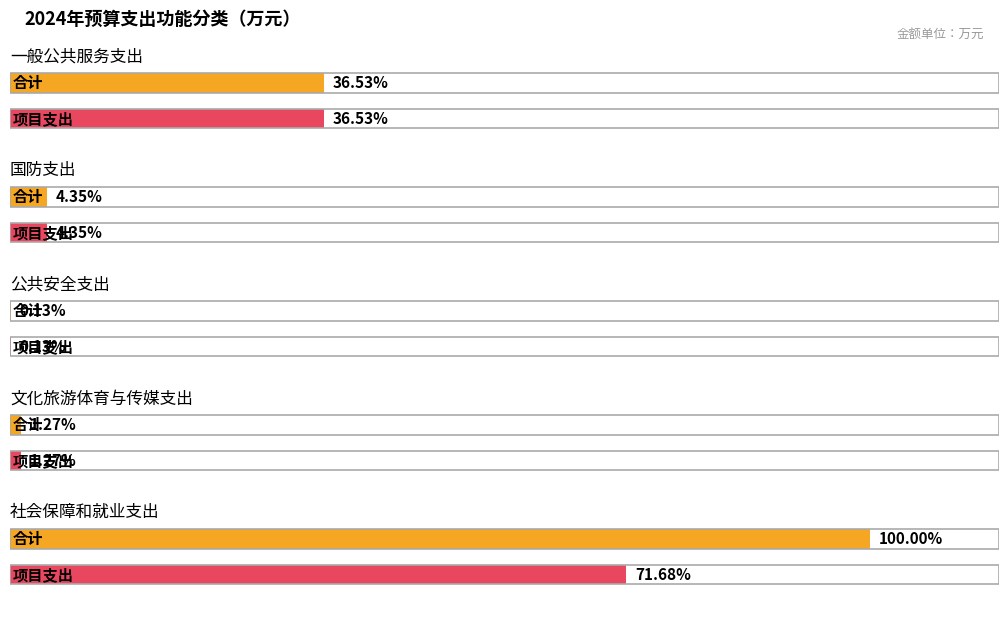

What is the label of the 5th bar from the right?

一般公共服务支出